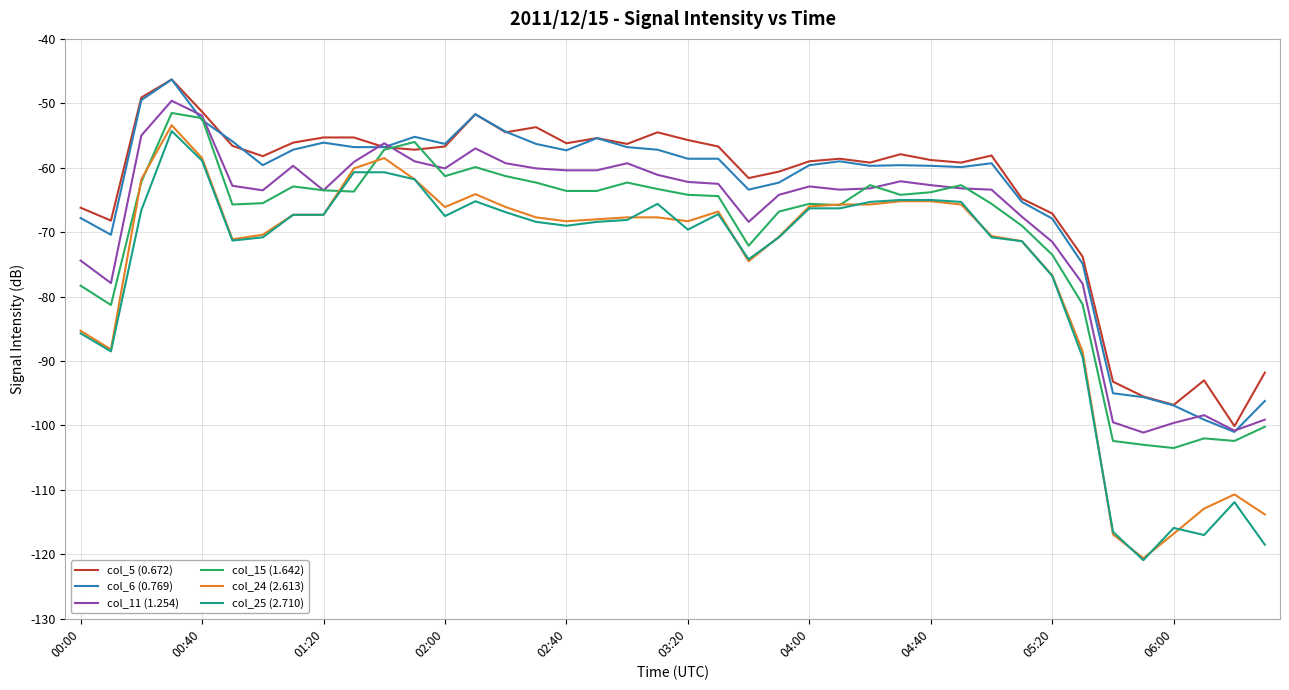

True or false: col_25 (2.710) and col_5 (0.672) cross at least once.

False